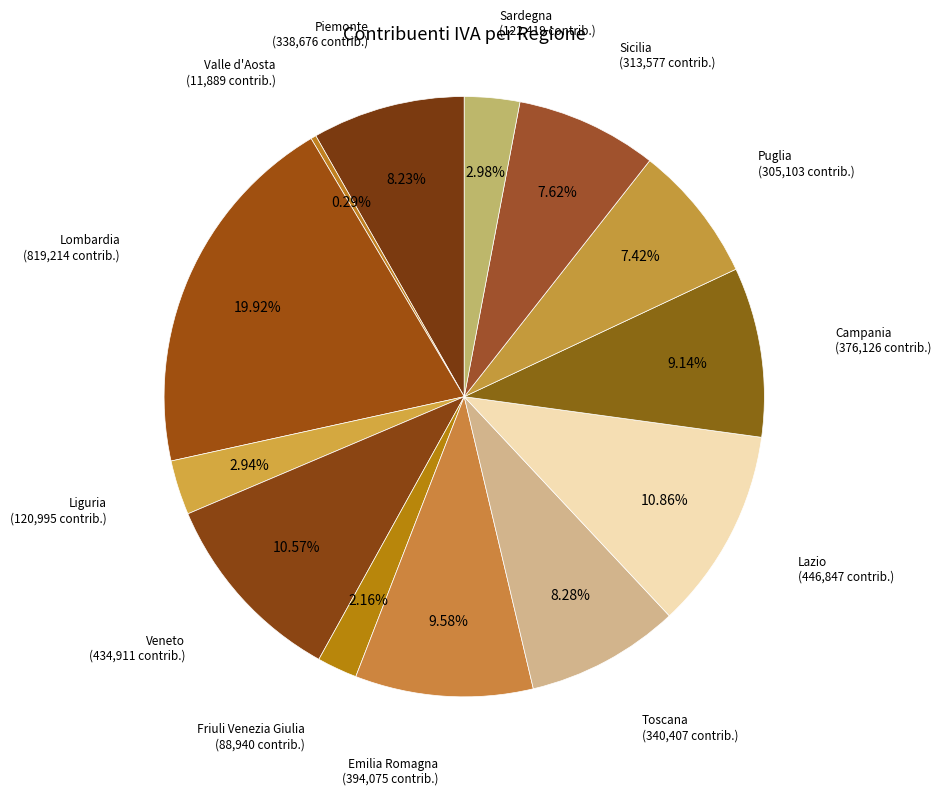

Which category has the biggest portion of the pie?

Lombardia